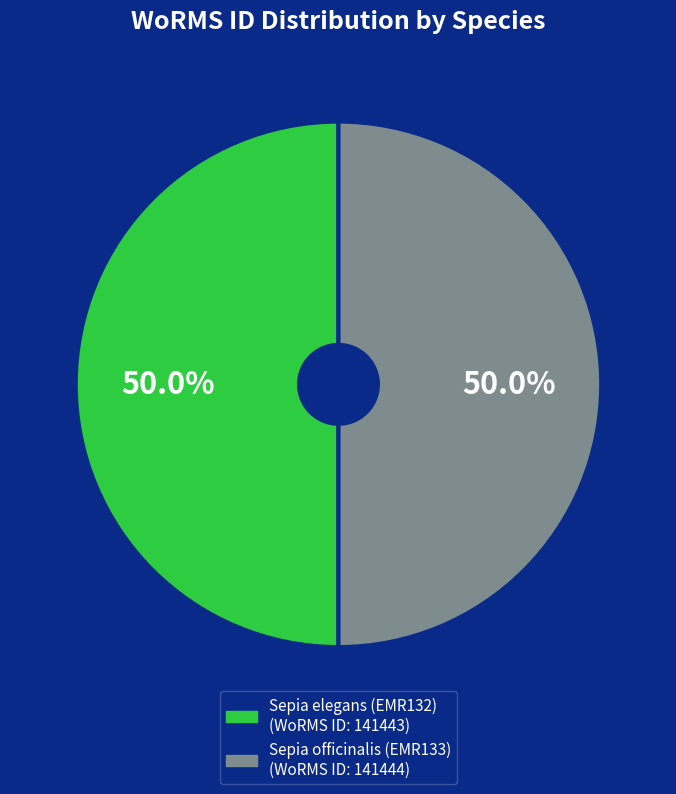

To the nearest percent, what is the combined percentage of Sepia officinalis (EMR133) and Sepia elegans (EMR132)?

100%